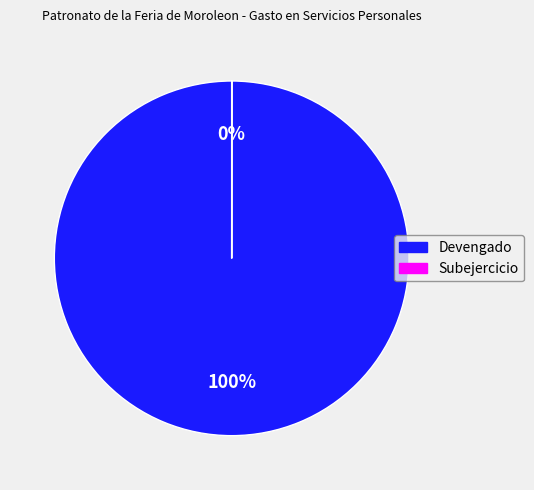

To the nearest percent, what is the average slice percentage?

50%